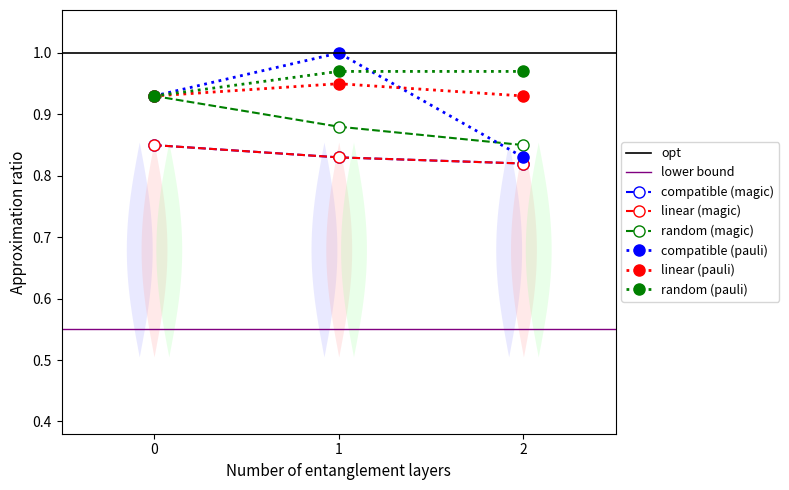

List the labels in order of Demokrati og medvirkning (magic) value, smallest first.

2, 1, 0